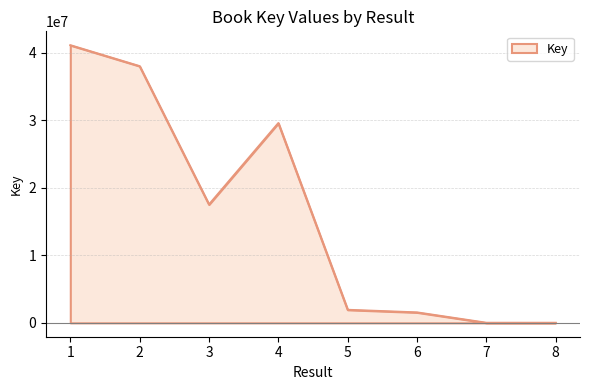

What is the maximum value shown in the chart?

41127784